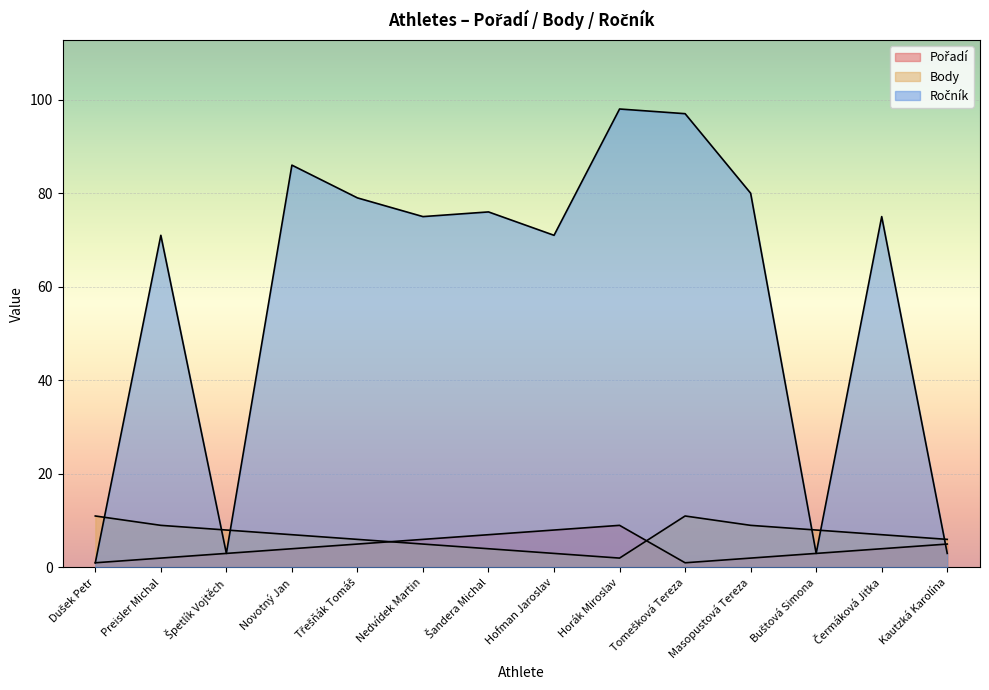

What is the total value across all series at Buštová Simona?

14